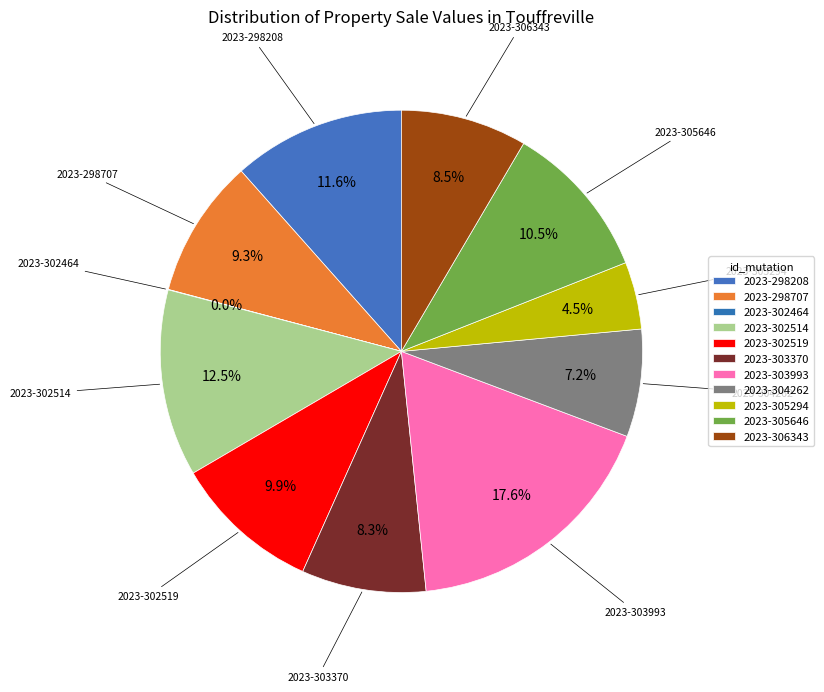

Is there any slice that represents more than half of the pie?

No